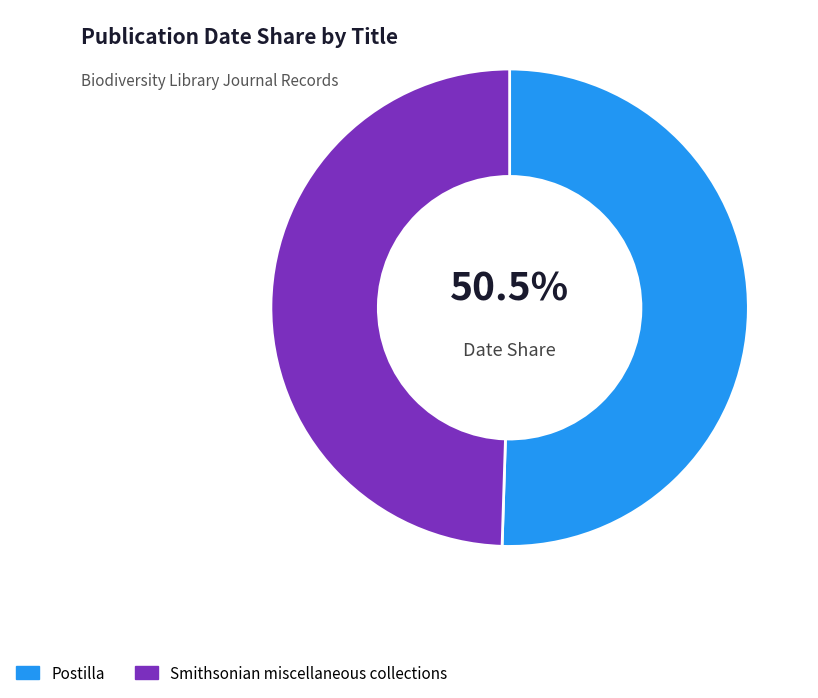

Is there a majority slice in this chart?

Yes